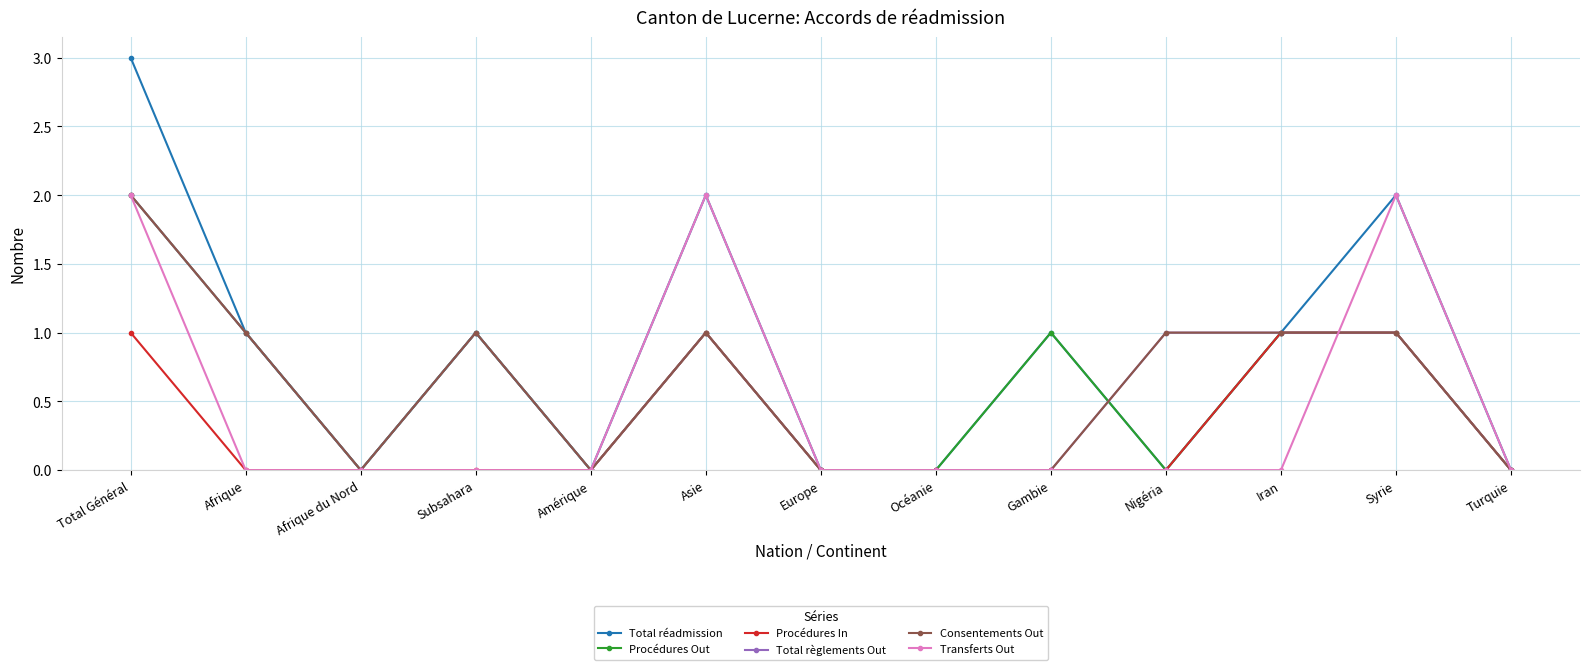

Which series has the largest total across all categories?

Total réadmission